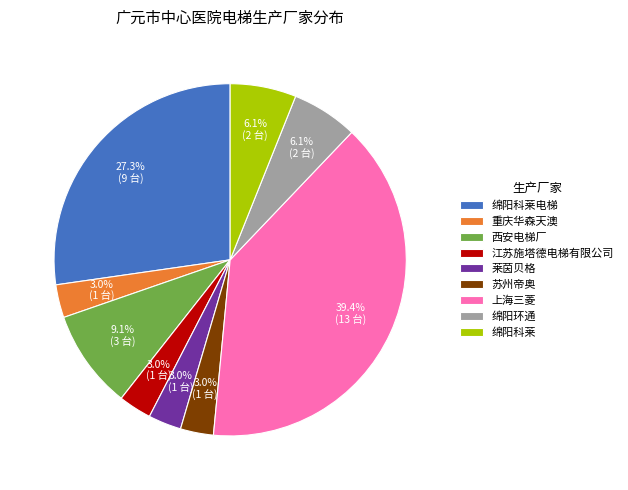

Which slice is the largest?

上海三菱